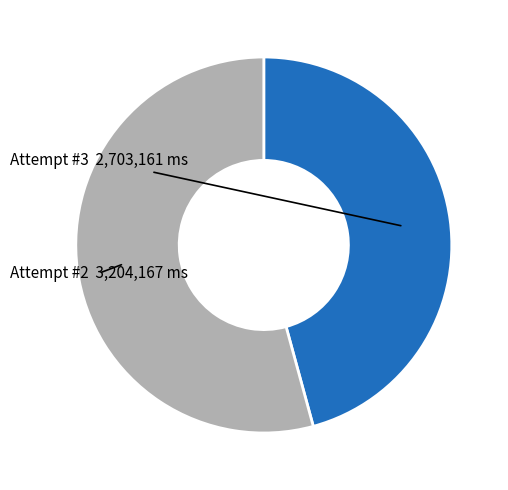

Count the number of slices in the pie.

2